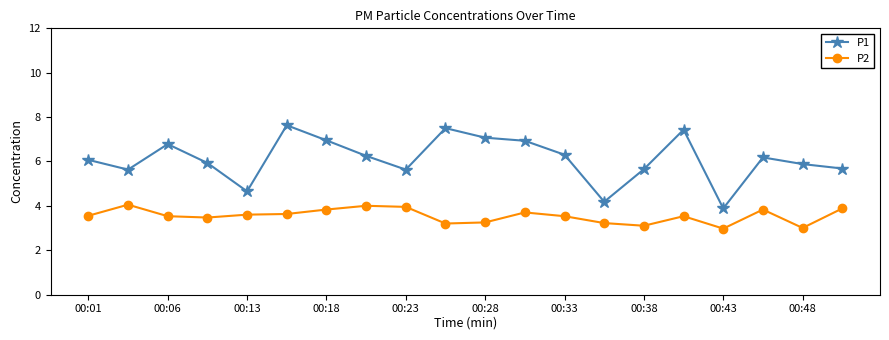

Rank the series by their average value, from highest to lowest.

P1, P2